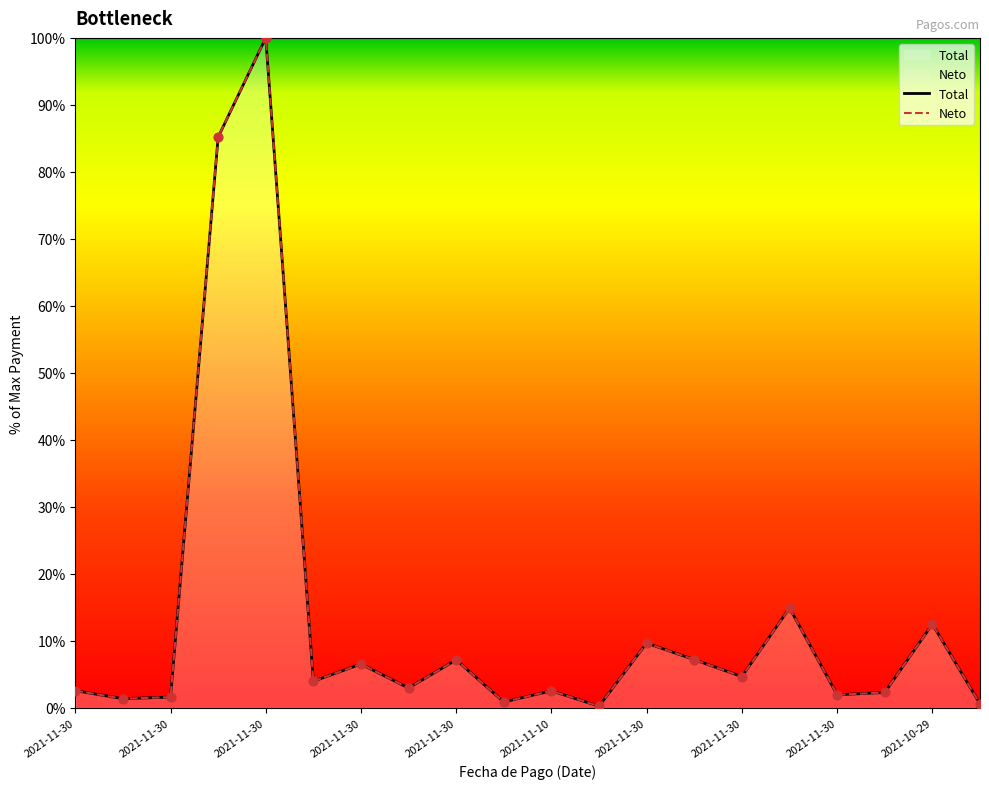

Which series has the largest total across all categories?

Total